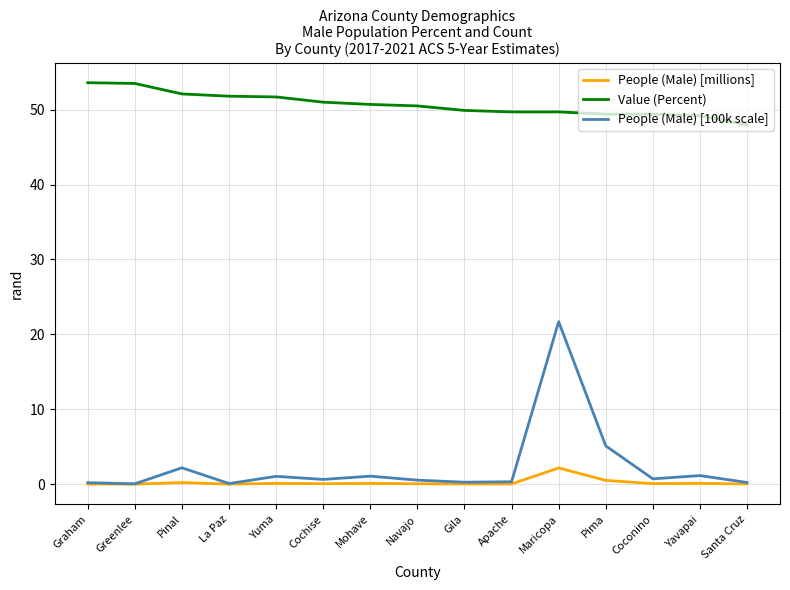

True or false: People (Male) [millions] and Value (Percent) intersect in this chart.

False